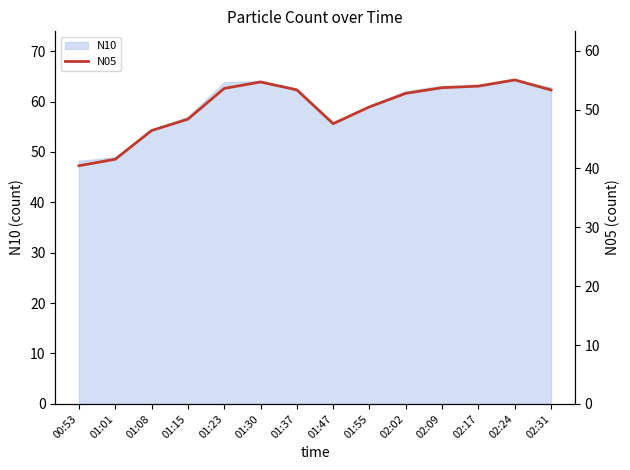

How many values are below 53?

7